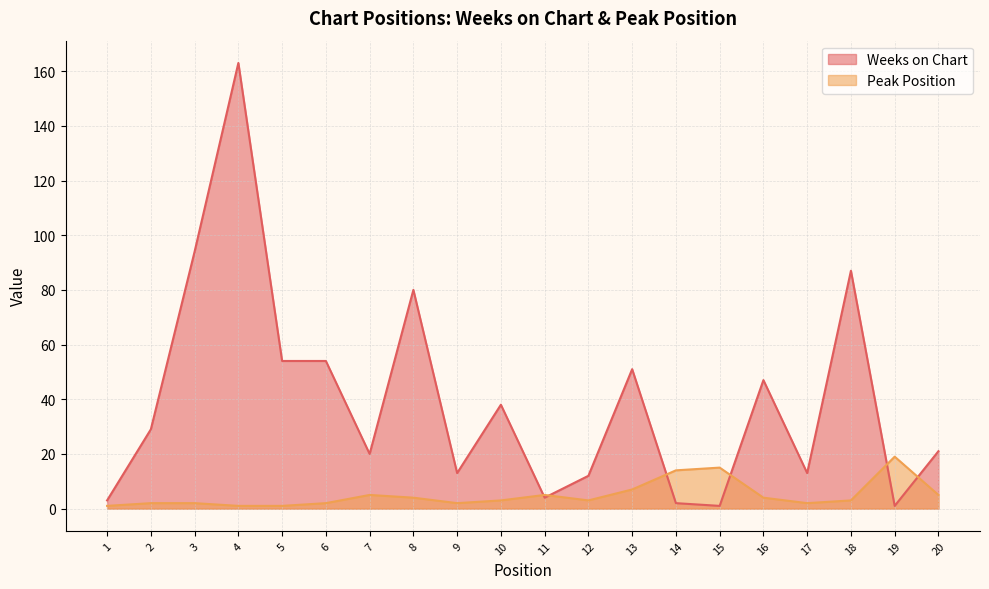

The Weeks on Chart series shows 163 at 4. True or false?

True